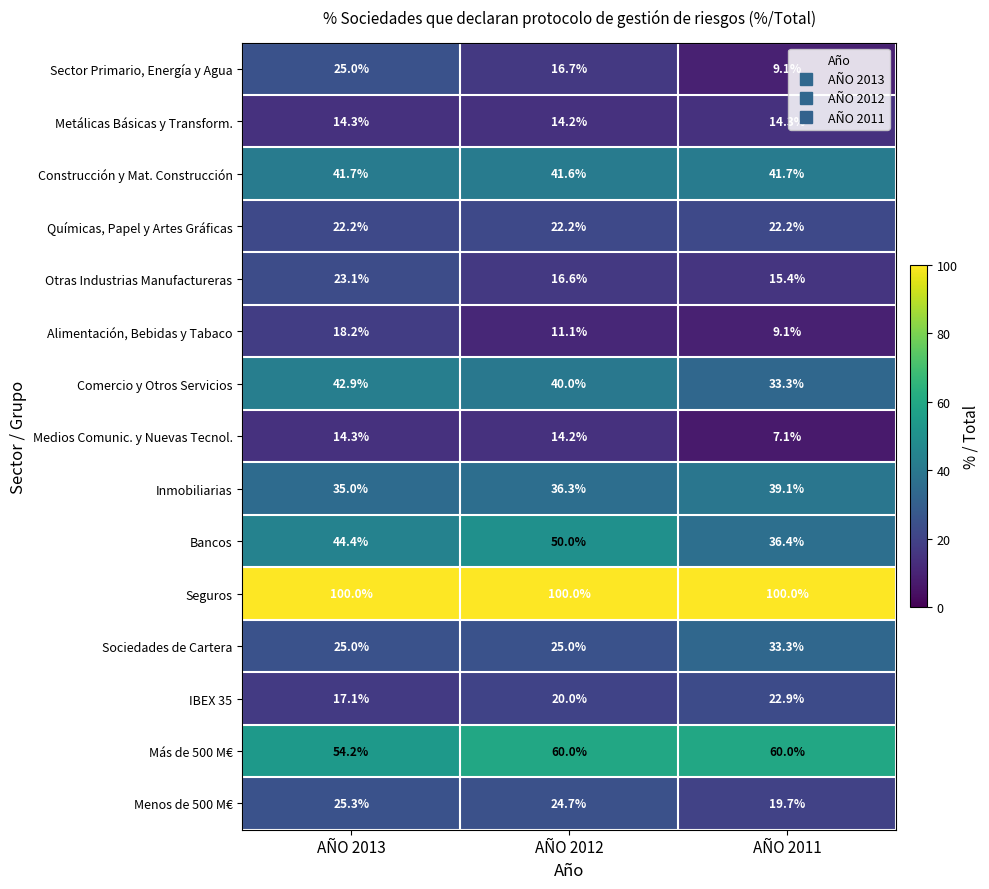

What is the minimum value for Químicas, Papel y Artes Gráficas?

22.2